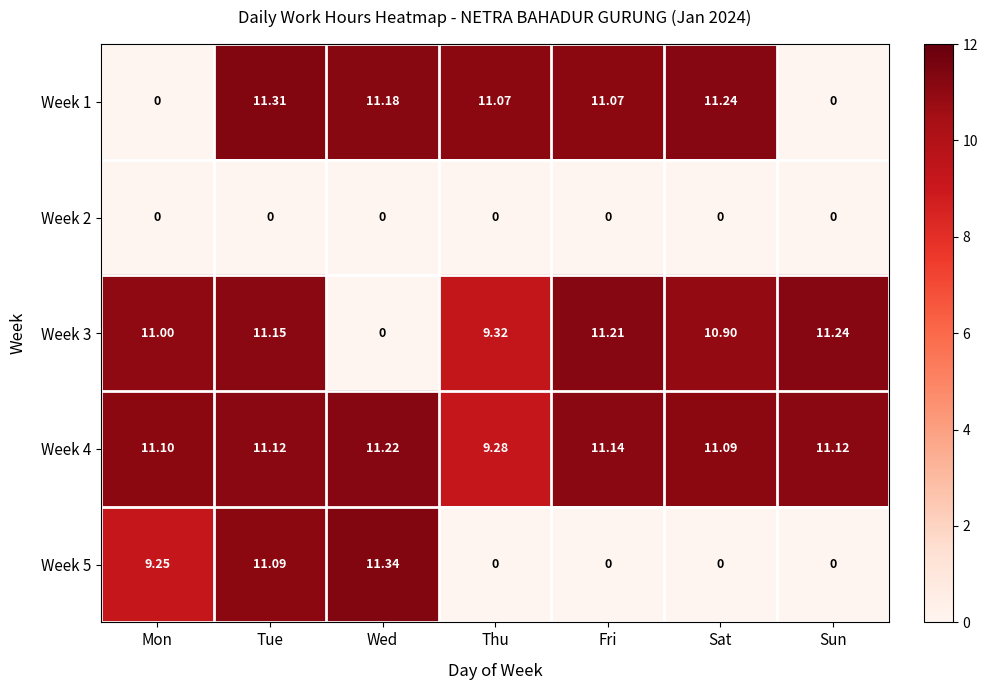

List the series in order of their peak value, lowest first.

Week 2, Week 4, Week 3, Week 1, Week 5